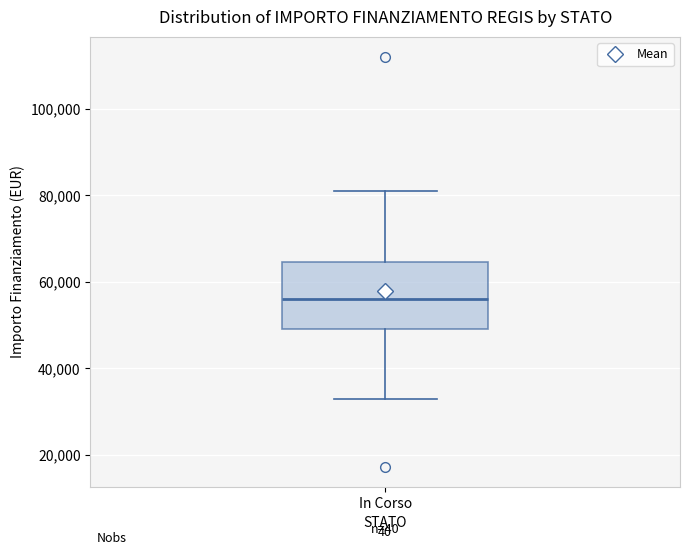

Read this box plot against the y-axis: the position of the median line, the range covered by the box, and the ends of both whiskers. The values are not printed on the chart, so give them approximately, as read against the axis.

median 56000, box 50000 to 64000, whiskers 32000 to 80000